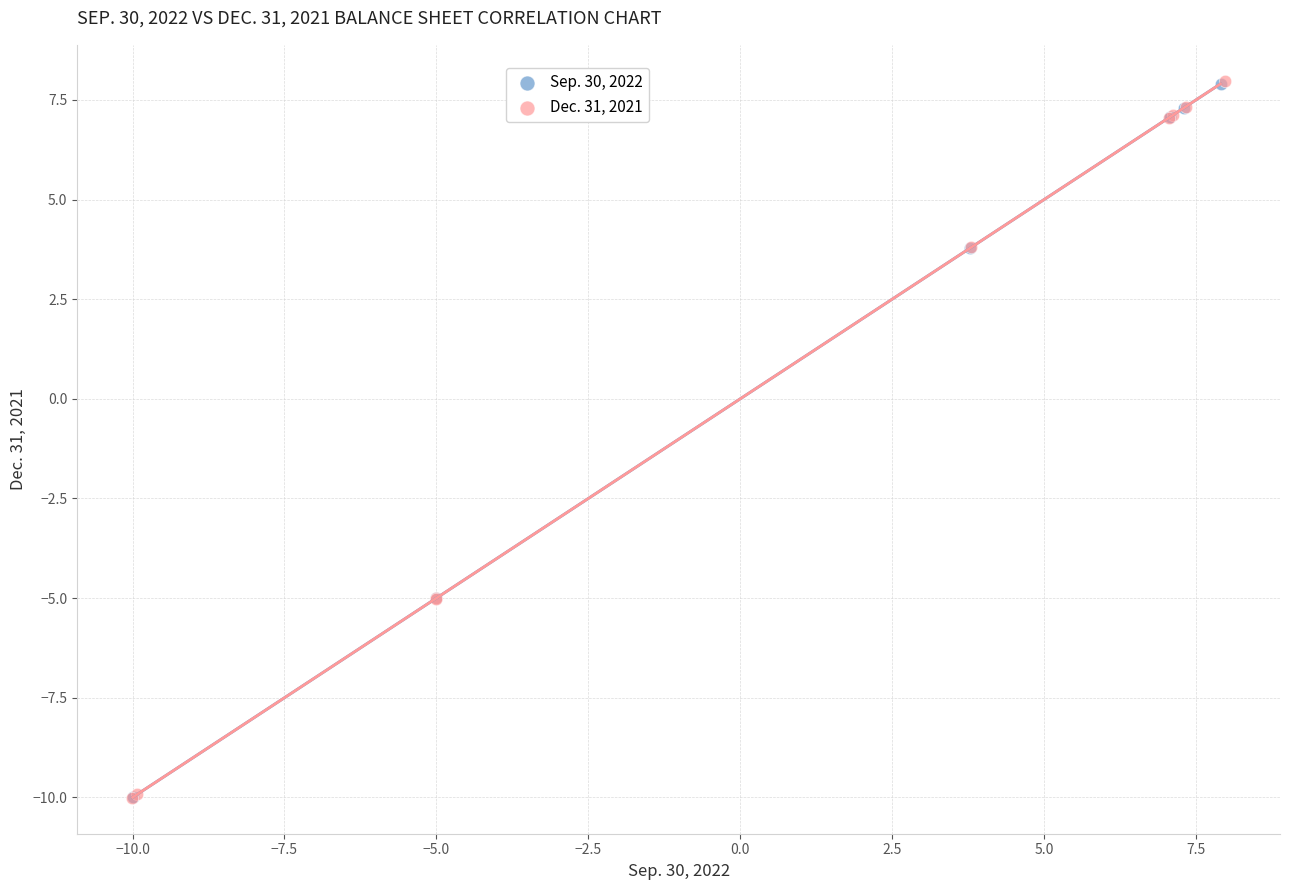

Which series has the largest Y range (max minus min)?

Dec. 31, 2021